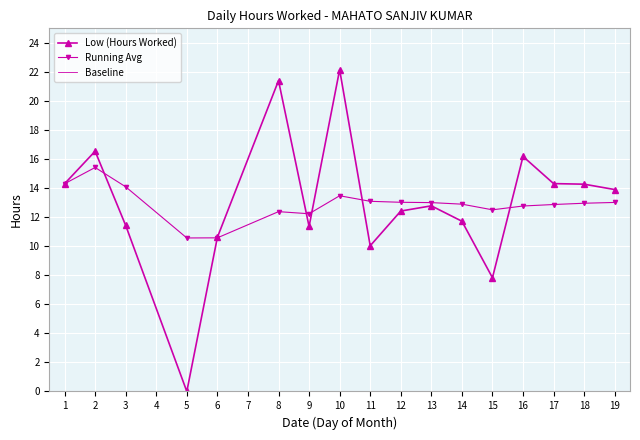

At which category is the sum across all series the highest?

10